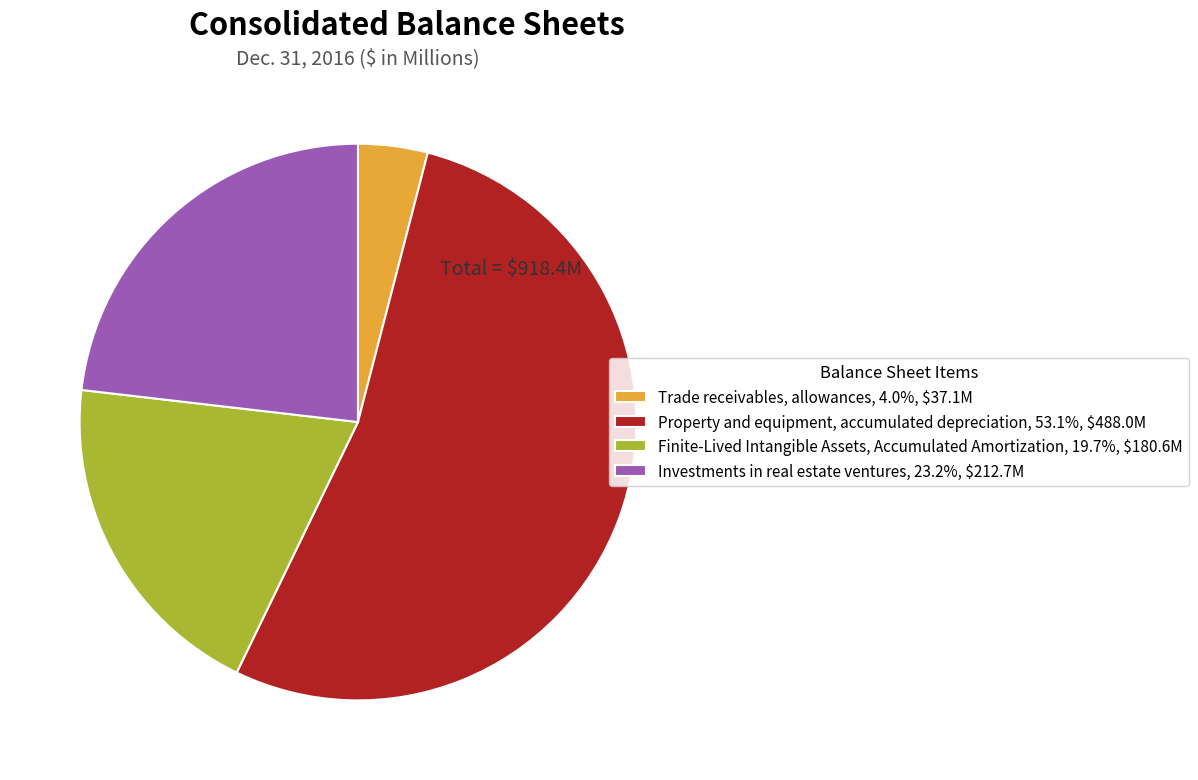

Does any single category account for the majority?

Yes